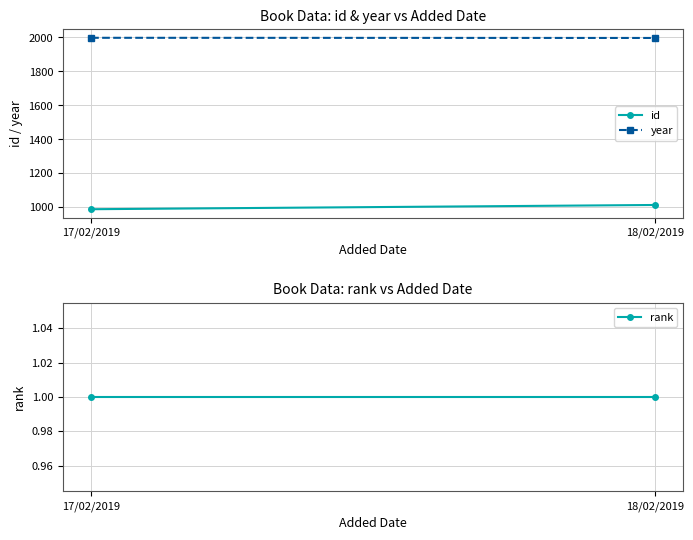

What is the spread (max minus min) of values at 17/02/2019?

1997